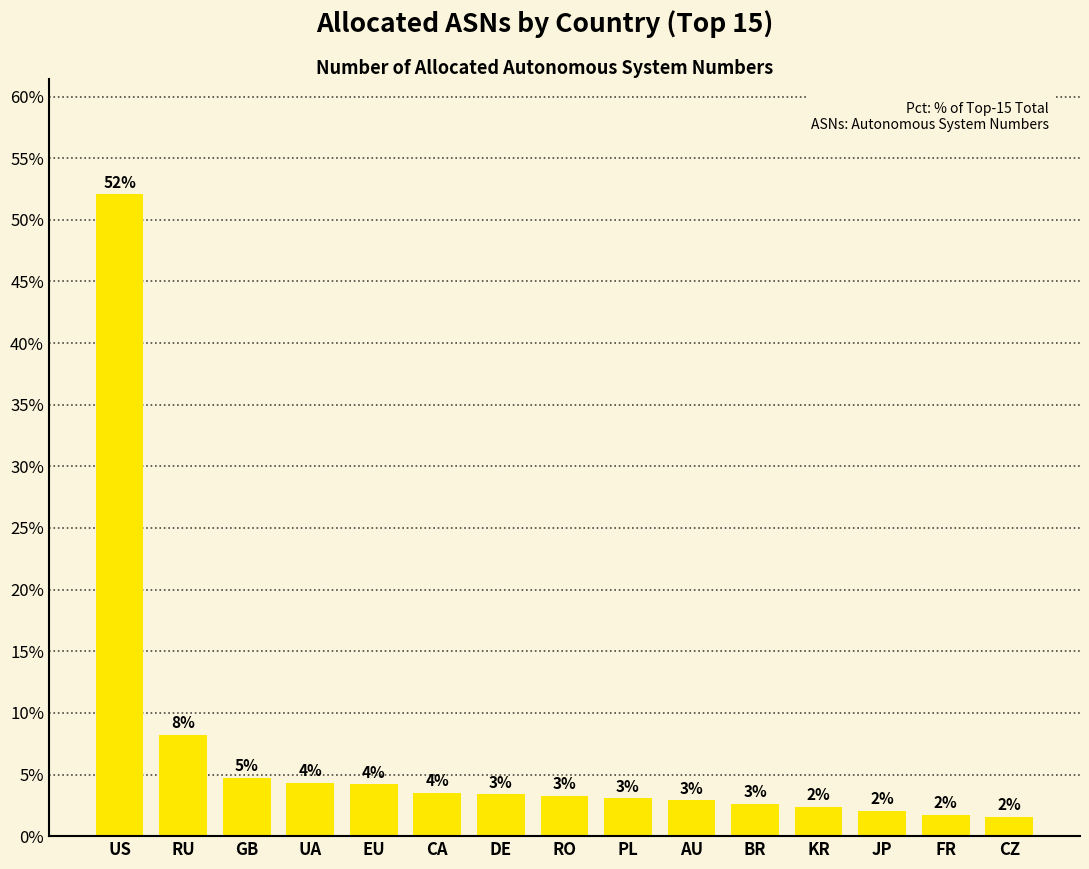

How many bars are there in total?

15